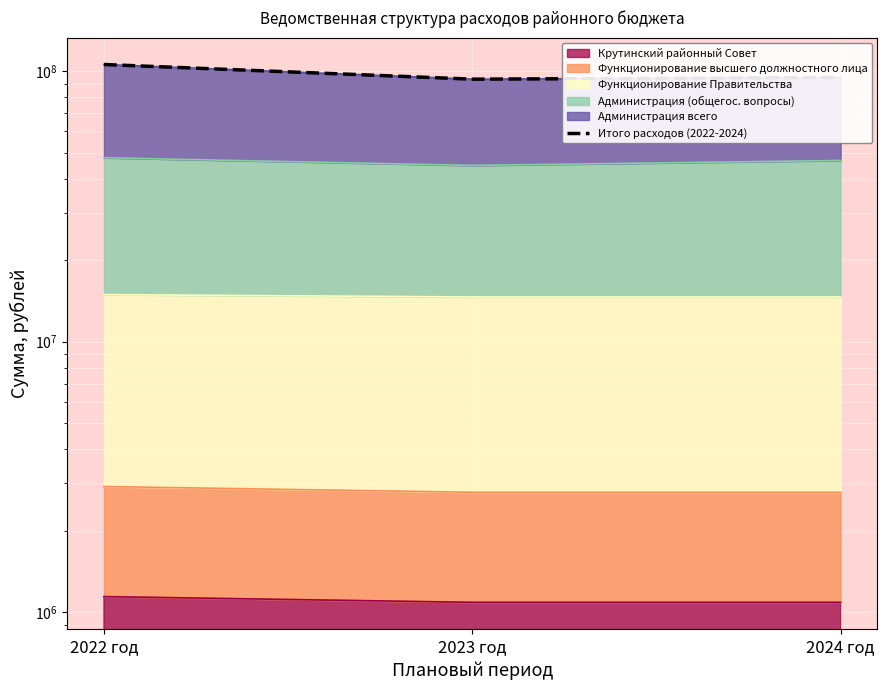

Does the chart display data point markers on the line(s)?

No